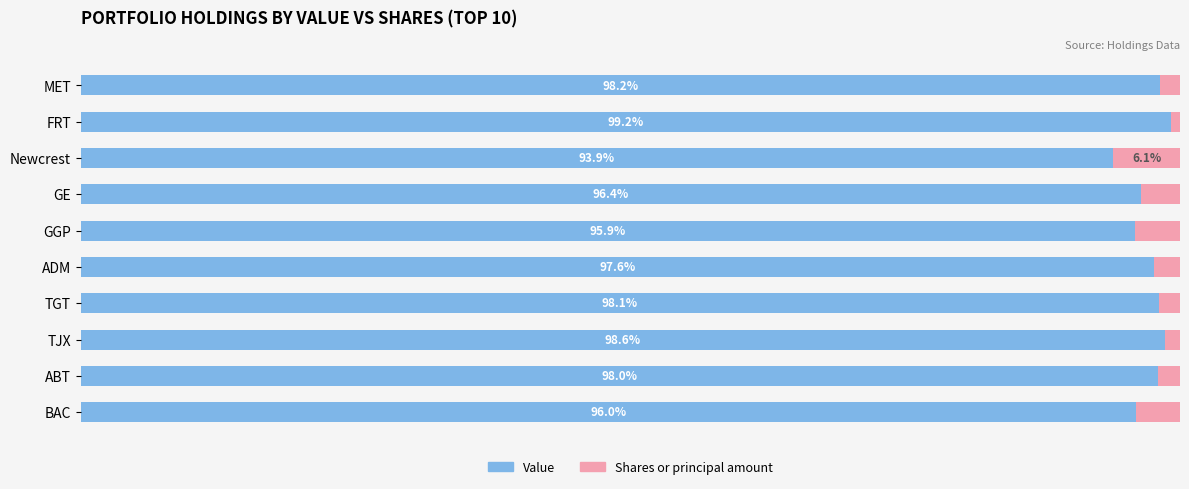

List the labels in order of Value value, smallest first.

Newcrest, GGP, BAC, GE, ADM, ABT, TGT, MET, TJX, FRT